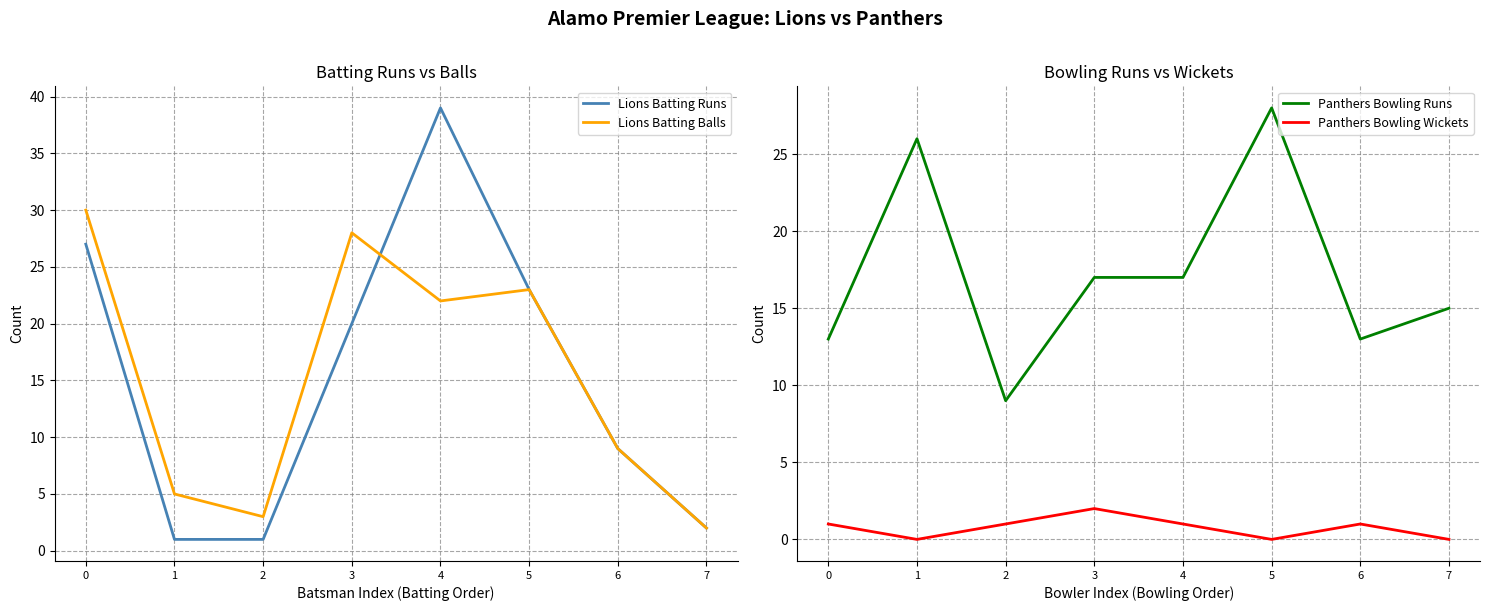

Reading left to right, what are all the values shown in this chart?

Lions Batting Runs: 27	1	1	20	39	23	9	2
Lions Batting Balls: 30	5	3	28	22	23	9	2
Panthers Bowling Runs: 13	26	9	17	17	28	13	15
Panthers Bowling Wickets: 1	0	1	2	1	0	1	0